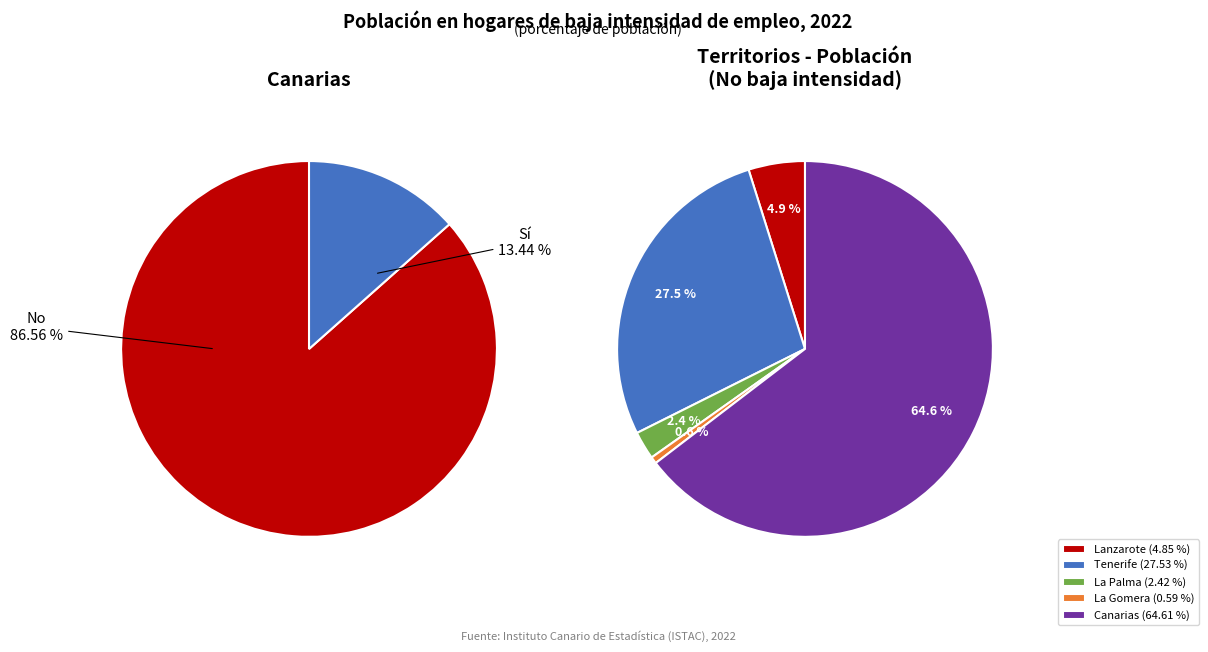

Combined, do 0 and 1 account for over 50%?

Yes